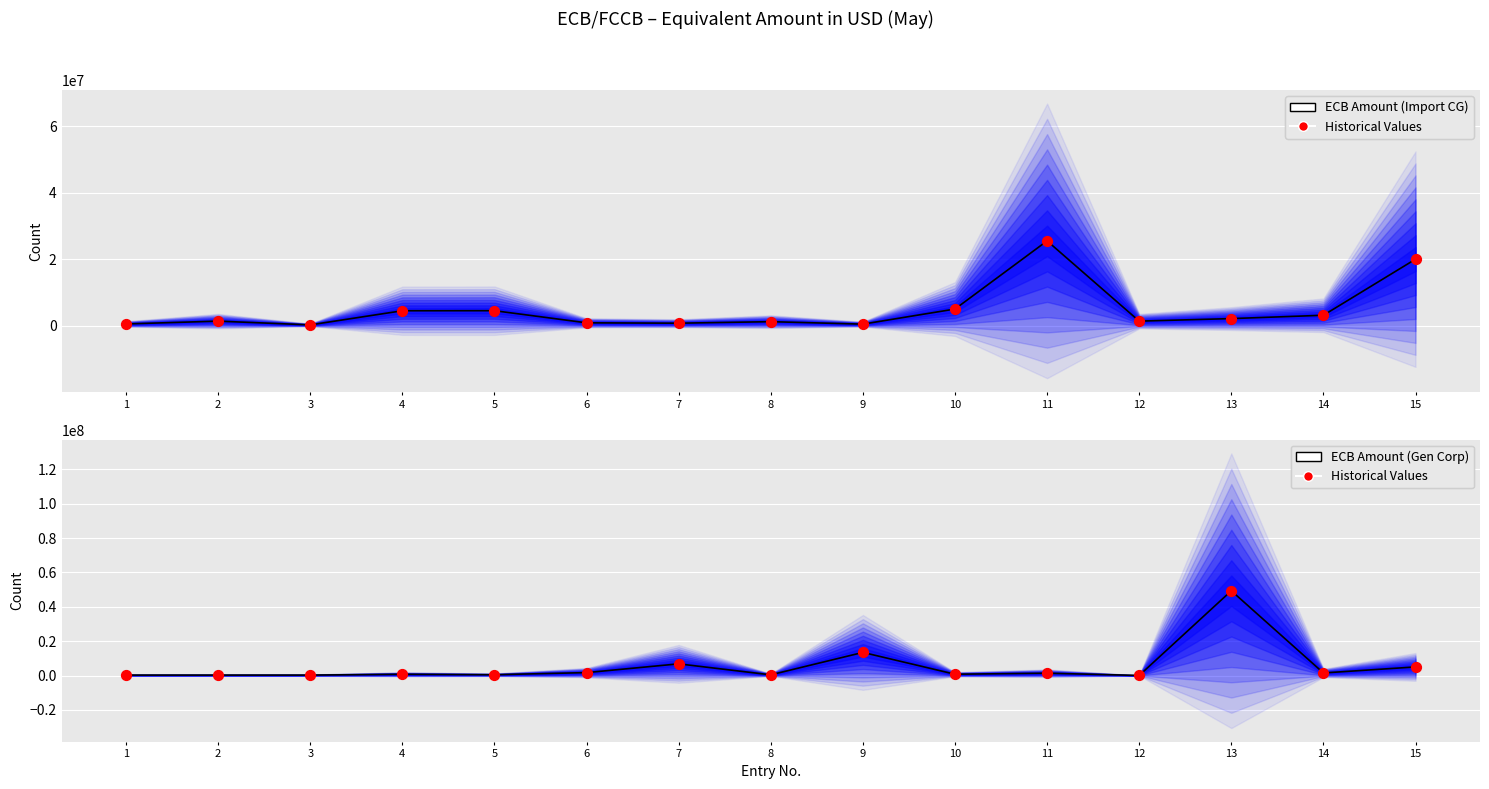

Which series contains the lowest Y value?

Historical Values